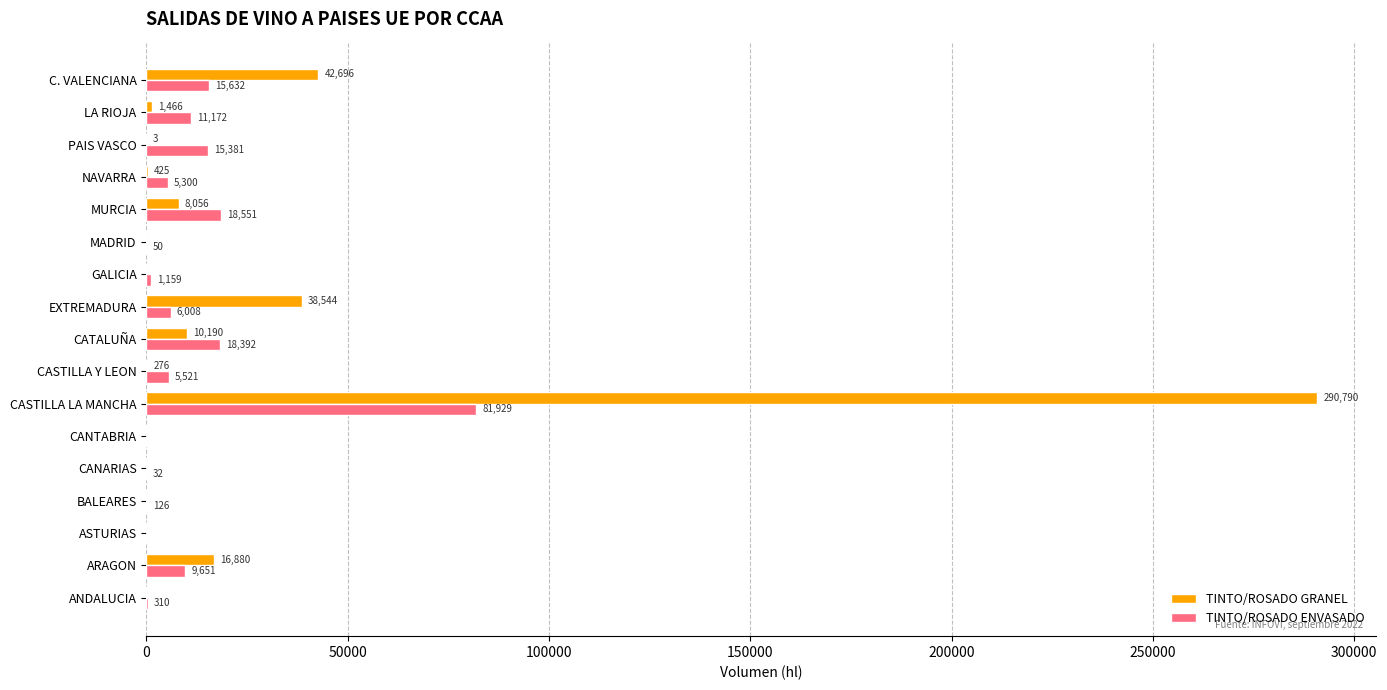

What is the sum of all TINTO/ROSADO GRANEL values?

409326